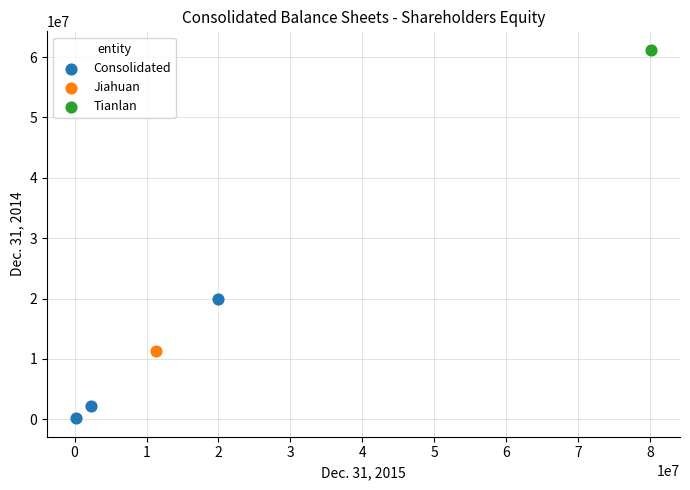

What are all the series names shown in the legend?

Consolidated, Jiahuan, Tianlan